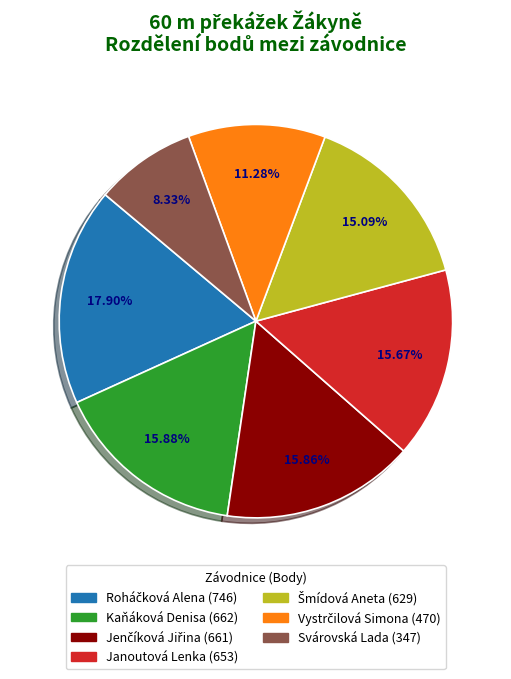

Which category has the smallest portion of the pie?

Svárovská Lada